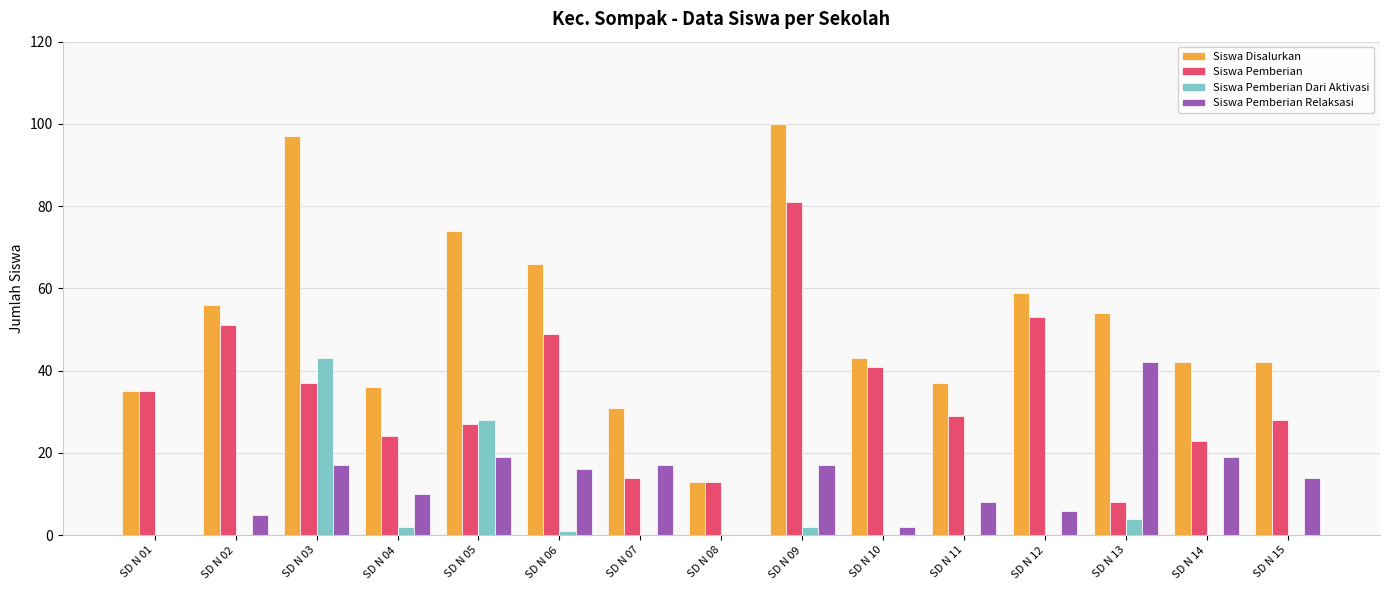

The value of Siswa Pemberian at SD N 13 is 8. True or false?

True